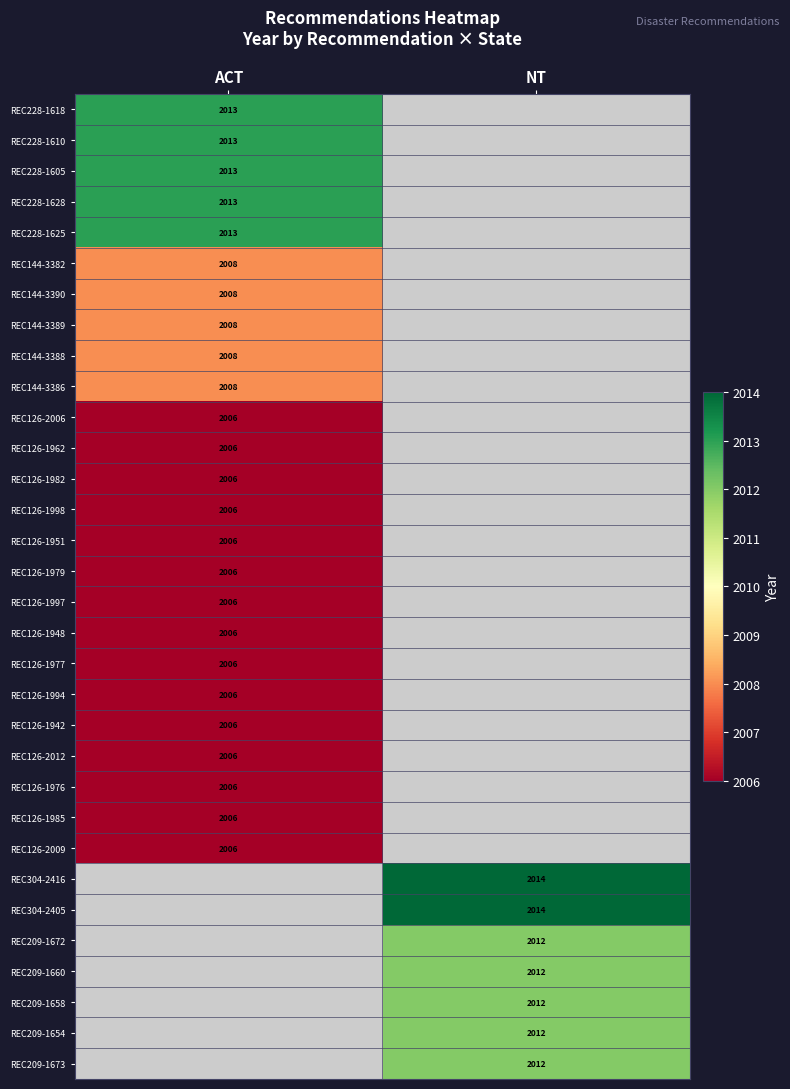

What is the minimum value shown in the chart?

2006.0